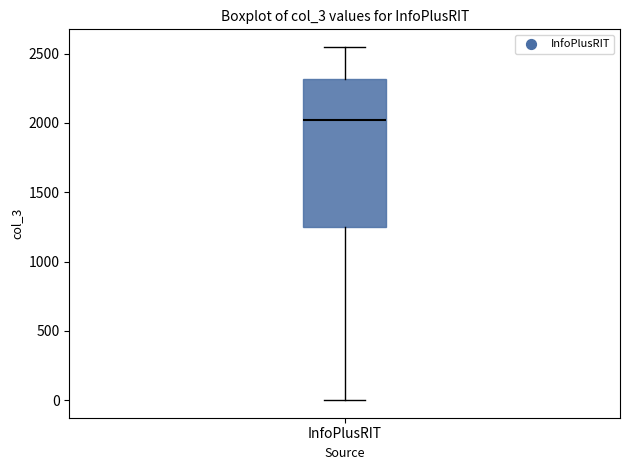

Transcribe this box plot: give where the median line is, the range the box spans, and where the two whiskers end, as read against the y-axis. The values are not printed on the chart, so give them approximately, as read against the axis.

median 2000, box 1250 to 2300, whiskers 0 to 2550